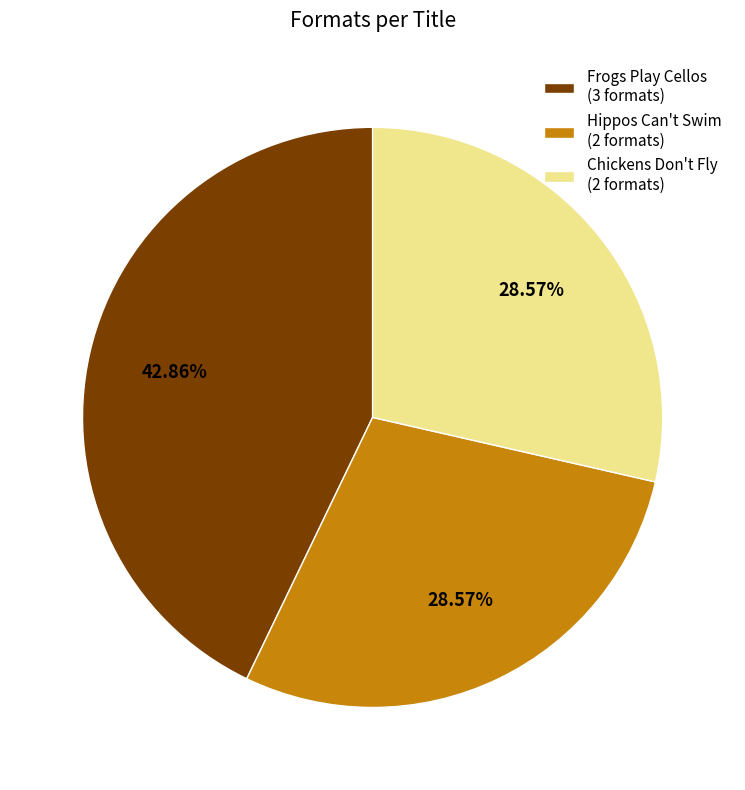

What is the ratio of the value at Hippos Can't Swim to the value at Chickens Don't Fly?

1.0